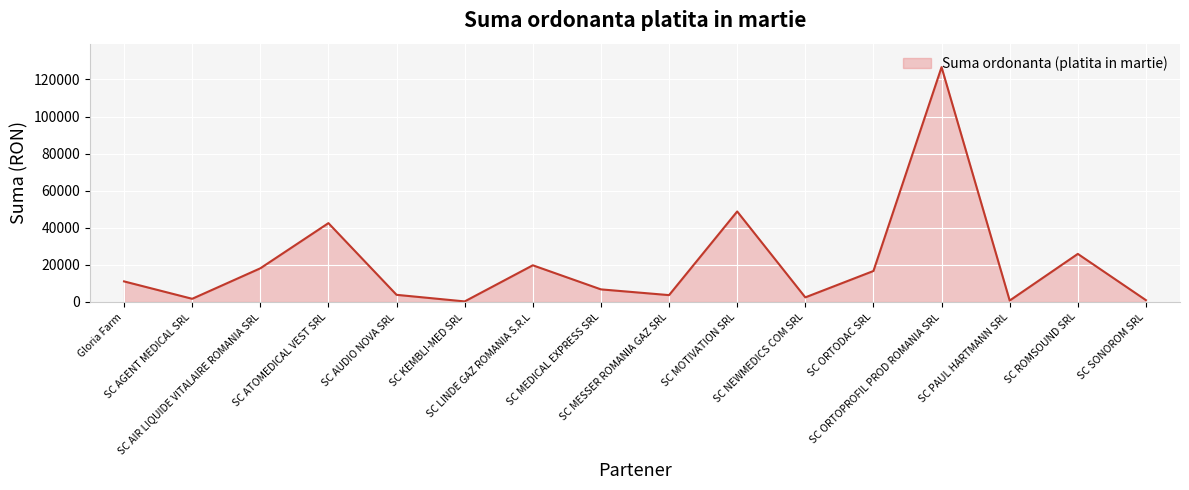

What is the greatest value displayed?

126630.5